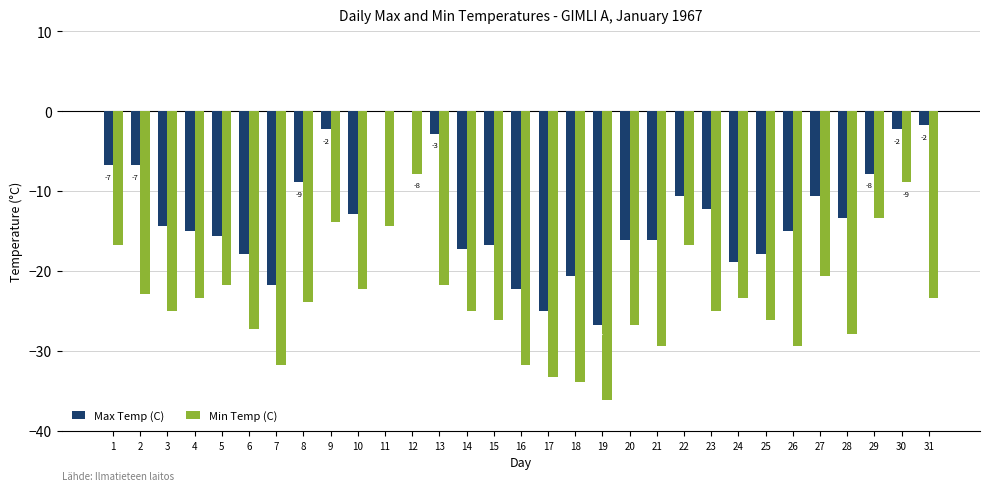

What is the minimum value for Min Temp (C)?

-36.1